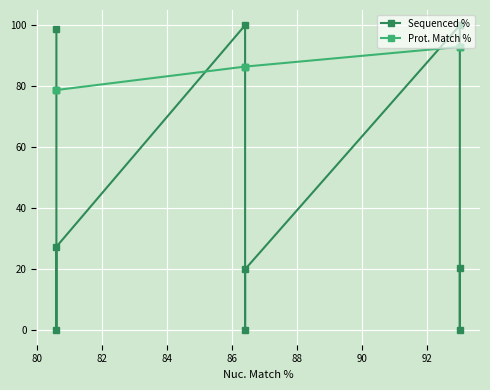

How many intersections are there between Sequenced % and Prot. Match %?

5